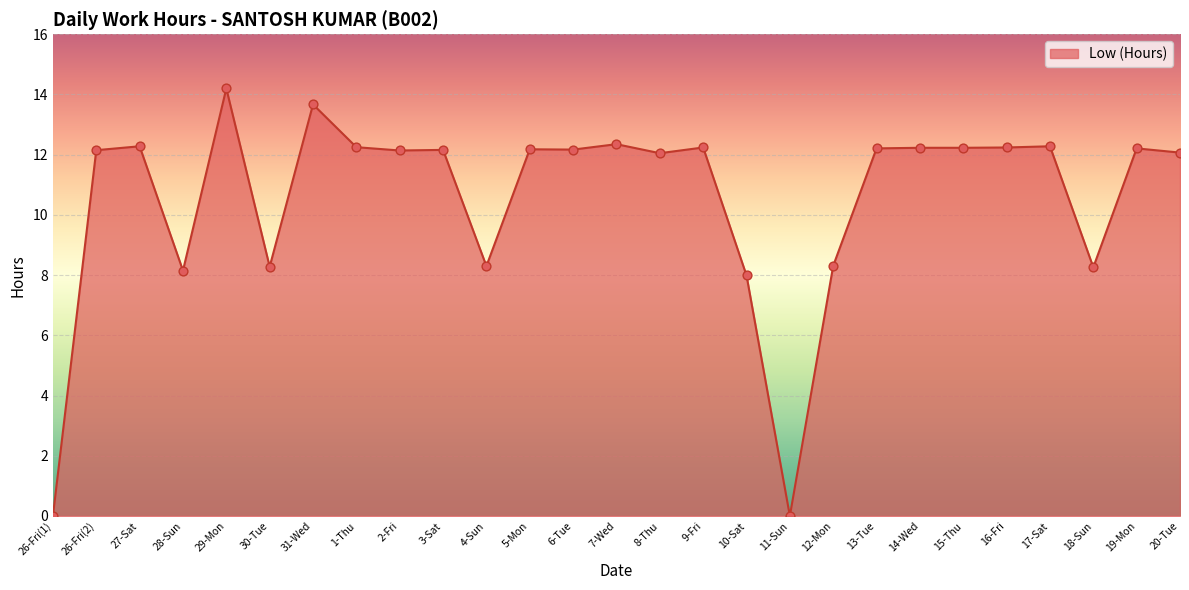

Which has a higher value, 31-Wed or 8-Thu?

31-Wed